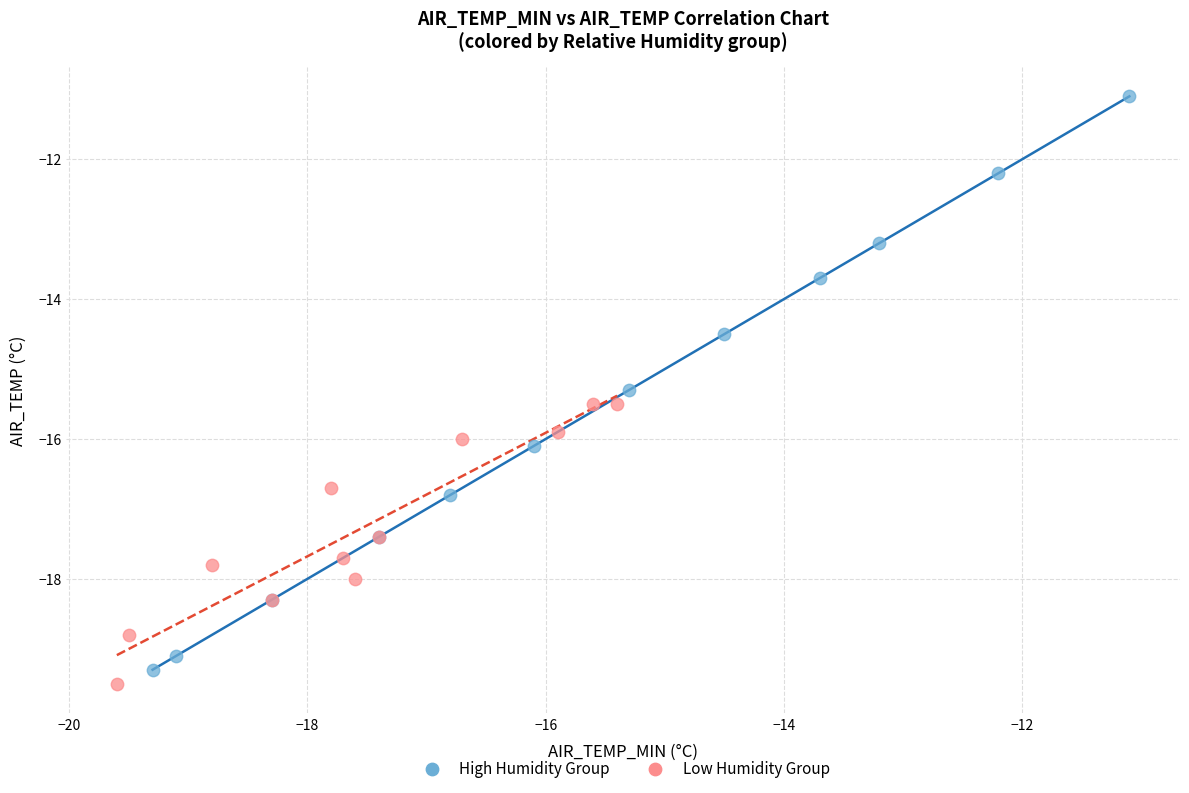

Which series reaches the maximum Y coordinate?

High Humidity Group